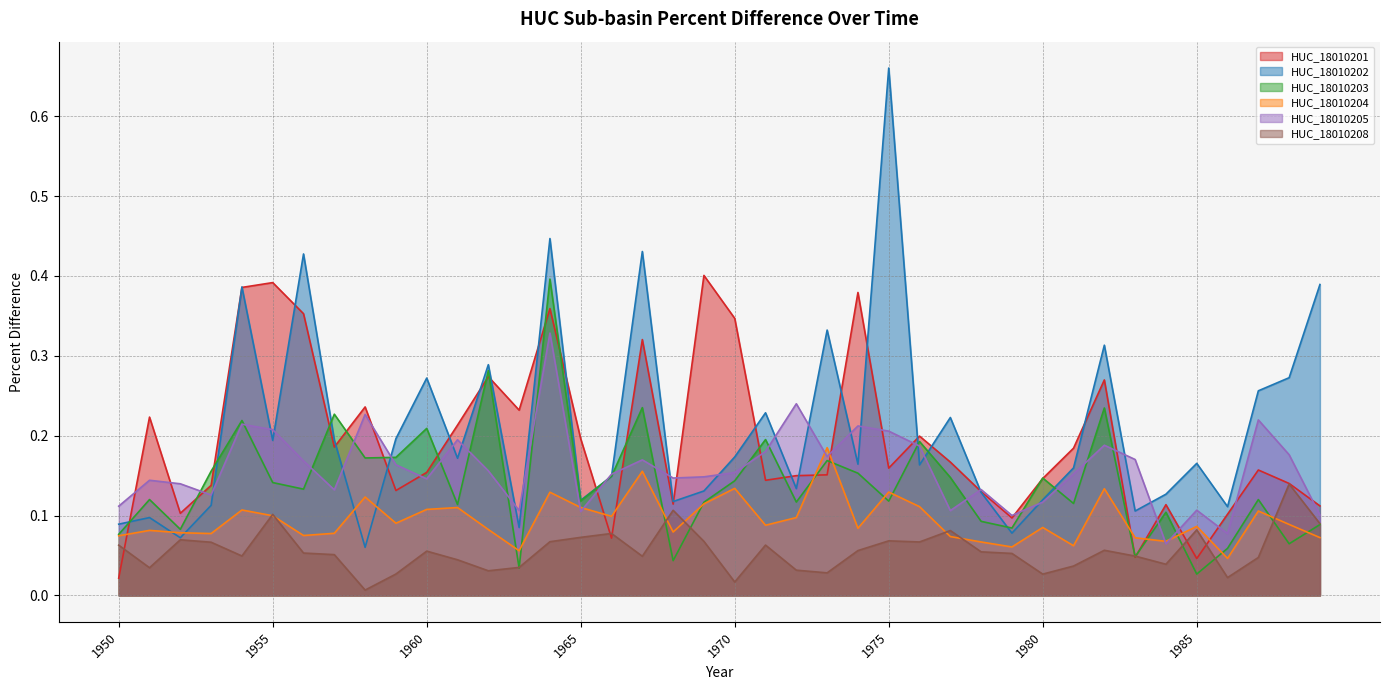

Reading right to left, transcribe all the data shown in this chart.

HUC_18010201: 1989=0.1	1988=0.1	1987=0.2	1986=0.1	1985=0.0	1984=0.1	1983=0.0	1982=0.3	1981=0.2	1980=0.1	1979=0.1	1978=0.1	1977=0.2	1976=0.2	1975=0.2	1974=0.4	1973=0.2	1972=0.2	1971=0.1	1970=0.3	1969=0.4	1968=0.1	1967=0.3	1966=0.1	1965=0.2	1964=0.4	1963=0.2	1962=0.3	1961=0.2	1960=0.2	1959=0.1	1958=0.2	1957=0.2	1956=0.4	1955=0.4	1954=0.4	1953=0.1	1952=0.1	1951=0.2	1950=0.0
HUC_18010202: 1989=0.4	1988=0.3	1987=0.3	1986=0.1	1985=0.2	1984=0.1	1983=0.1	1982=0.3	1981=0.2	1980=0.1	1979=0.1	1978=0.1	1977=0.2	1976=0.2	1975=0.7	1974=0.2	1973=0.3	1972=0.1	1971=0.2	1970=0.2	1969=0.1	1968=0.1	1967=0.4	1966=0.1	1965=0.1	1964=0.4	1963=0.1	1962=0.3	1961=0.2	1960=0.3	1959=0.2	1958=0.1	1957=0.2	1956=0.4	1955=0.2	1954=0.4	1953=0.1	1952=0.1	1951=0.1	1950=0.1
HUC_18010203: 1989=0.1	1988=0.1	1987=0.1	1986=0.1	1985=0.0	1984=0.1	1983=0.0	1982=0.2	1981=0.1	1980=0.1	1979=0.1	1978=0.1	1977=0.1	1976=0.2	1975=0.1	1974=0.2	1973=0.2	1972=0.1	1971=0.2	1970=0.1	1969=0.1	1968=0.0	1967=0.2	1966=0.1	1965=0.1	1964=0.4	1963=0.0	1962=0.3	1961=0.1	1960=0.2	1959=0.2	1958=0.2	1957=0.2	1956=0.1	1955=0.1	1954=0.2	1953=0.2	1952=0.1	1951=0.1	1950=0.1
HUC_18010204: 1989=0.1	1988=0.1	1987=0.1	1986=0.0	1985=0.1	1984=0.1	1983=0.1	1982=0.1	1981=0.1	1980=0.1	1979=0.1	1978=0.1	1977=0.1	1976=0.1	1975=0.1	1974=0.1	1973=0.2	1972=0.1	1971=0.1	1970=0.1	1969=0.1	1968=0.1	1967=0.2	1966=0.1	1965=0.1	1964=0.1	1963=0.1	1962=0.1	1961=0.1	1960=0.1	1959=0.1	1958=0.1	1957=0.1	1956=0.1	1955=0.1	1954=0.1	1953=0.1	1952=0.1	1951=0.1	1950=0.1
HUC_18010205: 1989=0.1	1988=0.2	1987=0.2	1986=0.1	1985=0.1	1984=0.1	1983=0.2	1982=0.2	1981=0.2	1980=0.1	1979=0.1	1978=0.1	1977=0.1	1976=0.2	1975=0.2	1974=0.2	1973=0.2	1972=0.2	1971=0.2	1970=0.2	1969=0.1	1968=0.1	1967=0.2	1966=0.2	1965=0.1	1964=0.3	1963=0.1	1962=0.2	1961=0.2	1960=0.1	1959=0.2	1958=0.2	1957=0.1	1956=0.2	1955=0.2	1954=0.2	1953=0.1	1952=0.1	1951=0.1	1950=0.1
HUC_18010208: 1989=0.1	1988=0.1	1987=0.0	1986=0.0	1985=0.1	1984=0.0	1983=0.0	1982=0.1	1981=0.0	1980=0.0	1979=0.1	1978=0.1	1977=0.1	1976=0.1	1975=0.1	1974=0.1	1973=0.0	1972=0.0	1971=0.1	1970=0.0	1969=0.1	1968=0.1	1967=0.0	1966=0.1	1965=0.1	1964=0.1	1963=0.0	1962=0.0	1961=0.0	1960=0.1	1959=0.0	1958=0.0	1957=0.1	1956=0.1	1955=0.1	1954=0.0	1953=0.1	1952=0.1	1951=0.0	1950=0.1